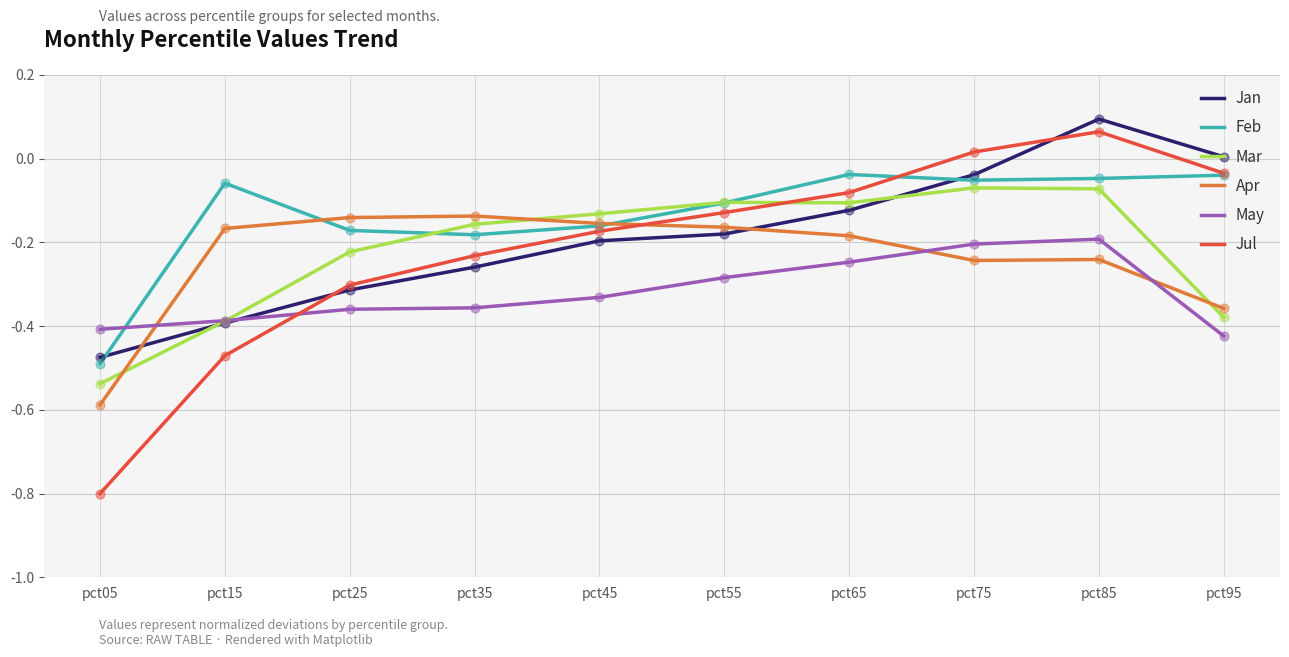

Which series has the largest total across all categories?

Feb